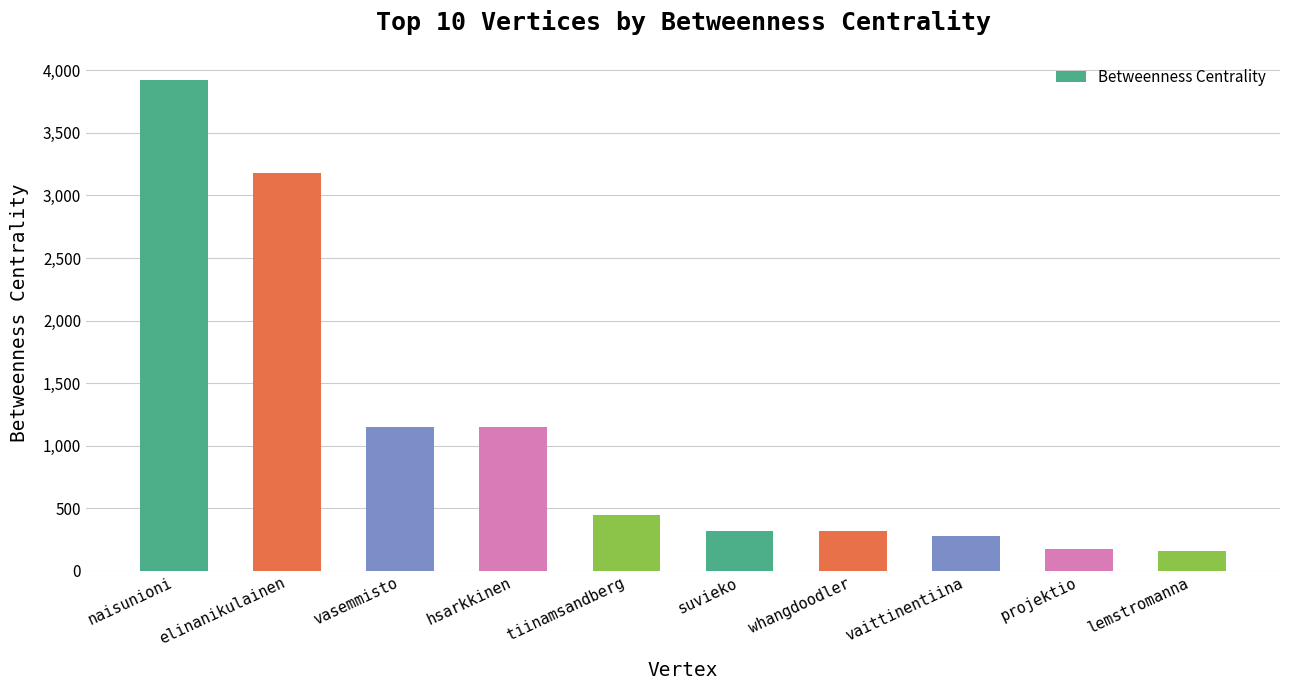

The value at suvieko is 318.0. True or false?

True